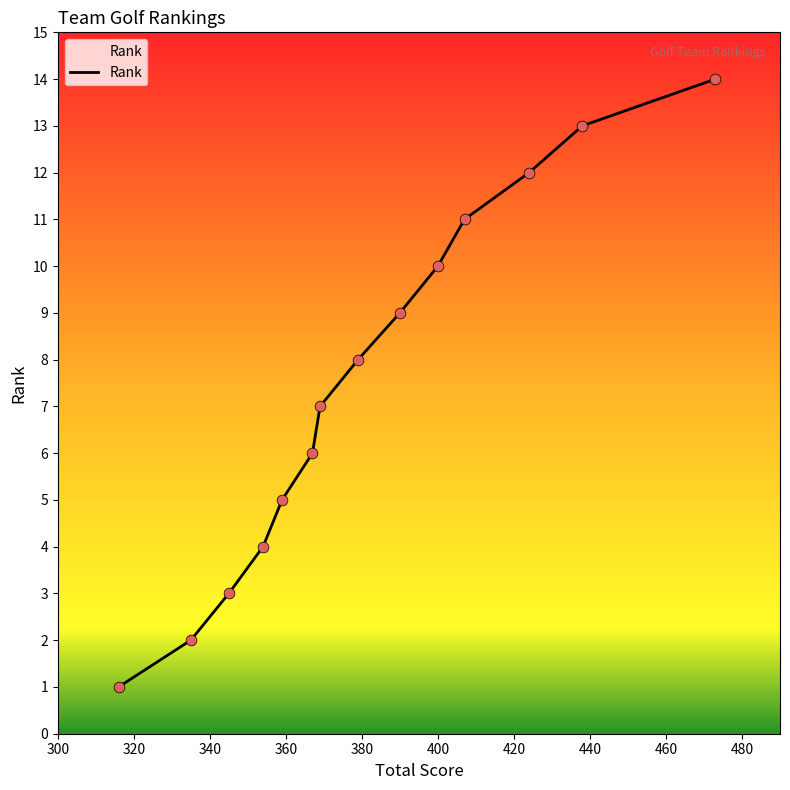

What is the greatest value displayed?

14